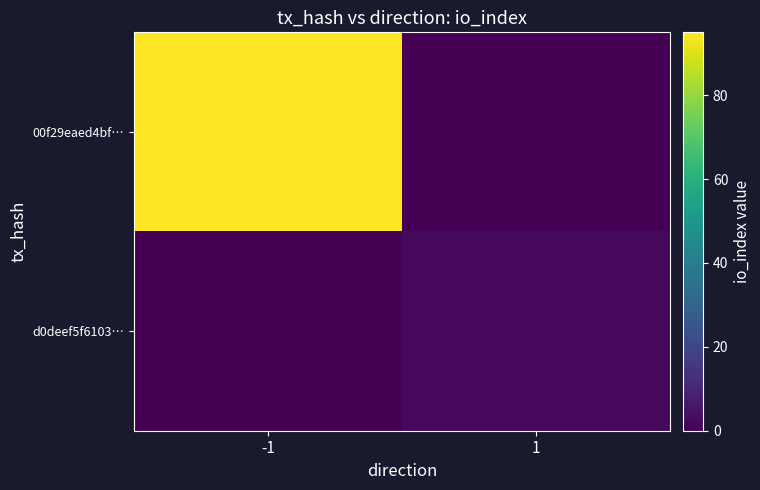

What is the total value across all series at 1?

2